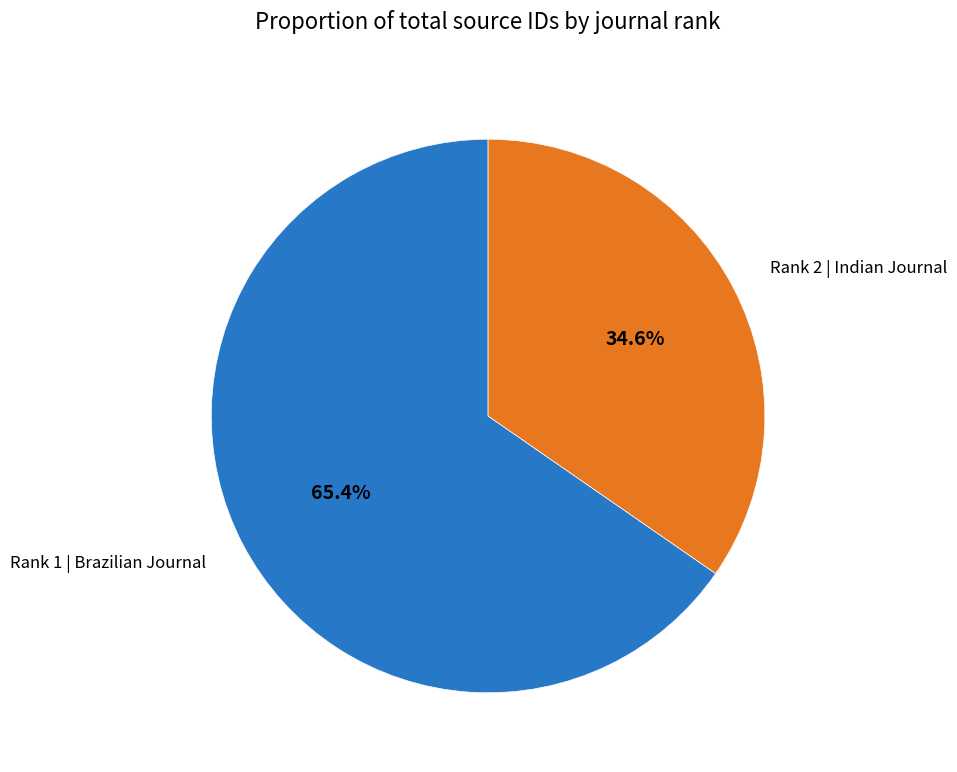

Does any single category account for the majority?

Yes